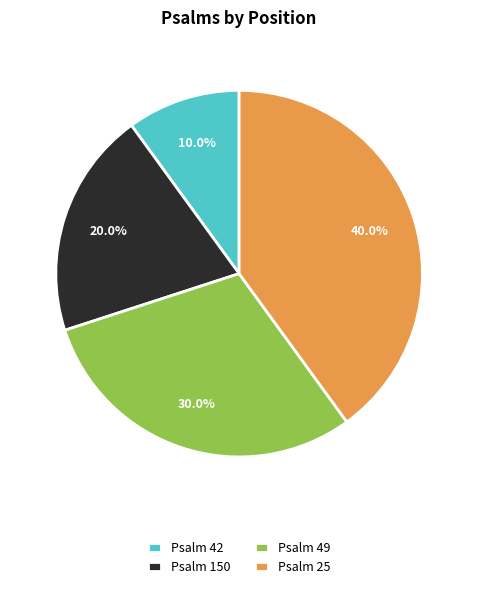

Between Psalm 150 and Psalm 25, which is larger?

Psalm 25